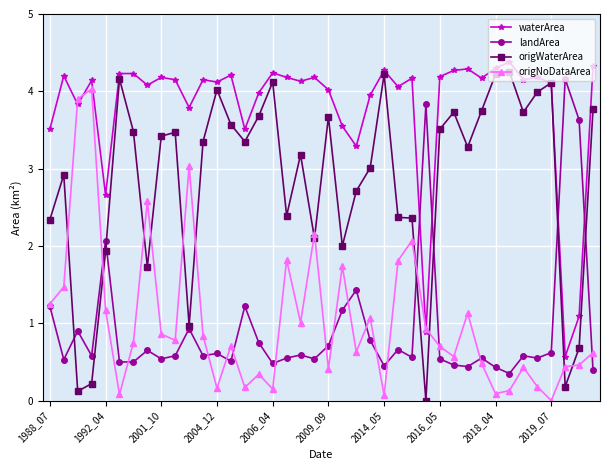

What is the maximum value for landArea?

4.2